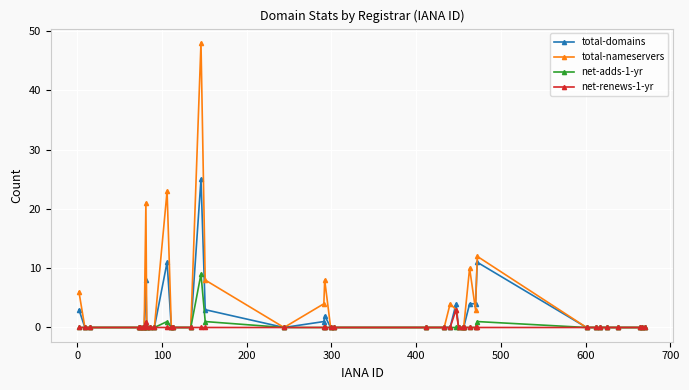

Which series has the widest spread of values?

total-nameservers